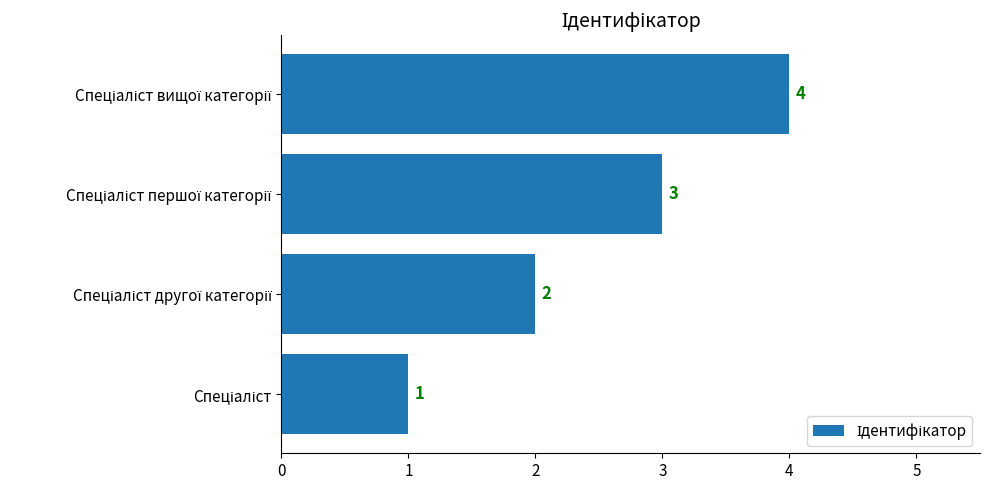

What is the maximum value shown in the chart?

4